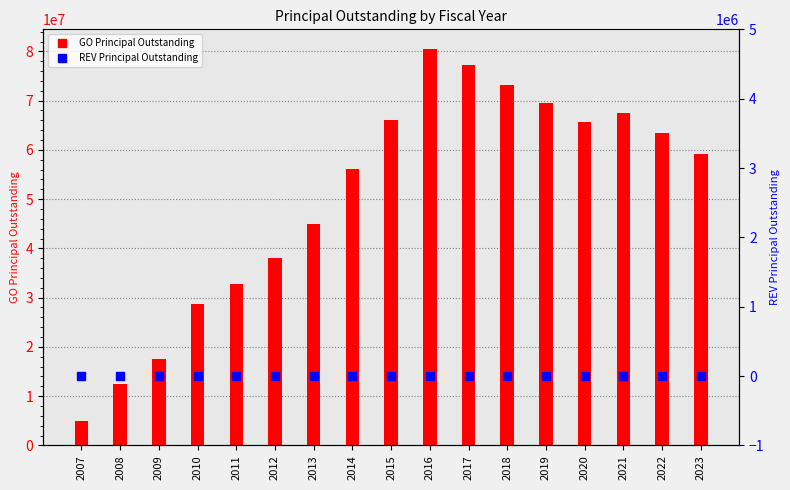

At which category is the sum across all series the highest?

2016